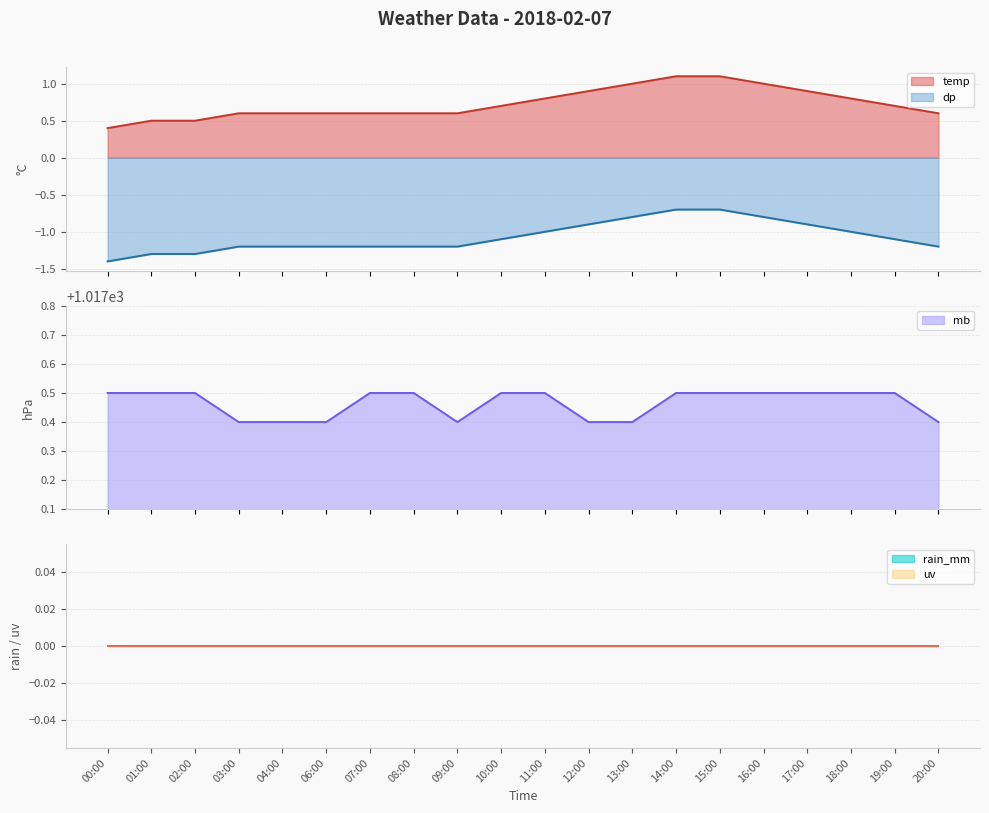

Does the chart display data point markers on the line(s)?

No